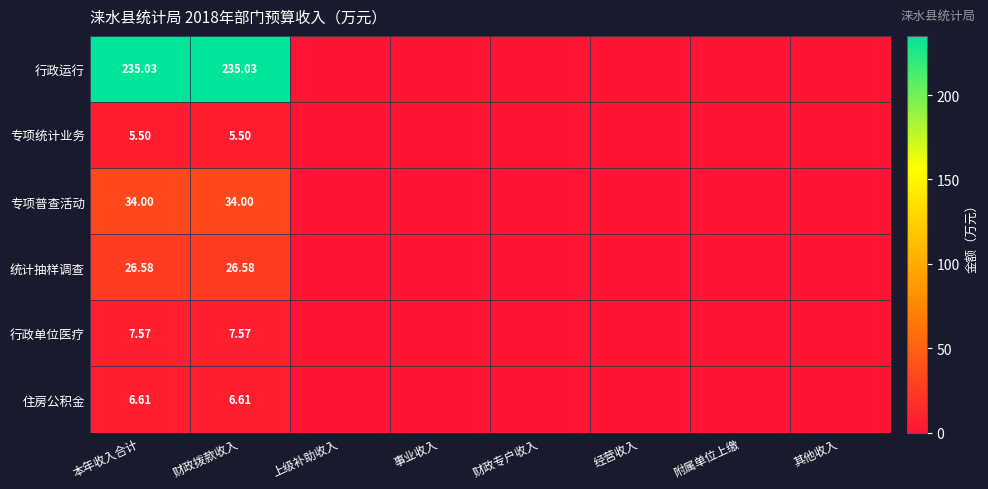

The 专项统计业务 series shows 5.5 at 财政拨款收入. True or false?

True